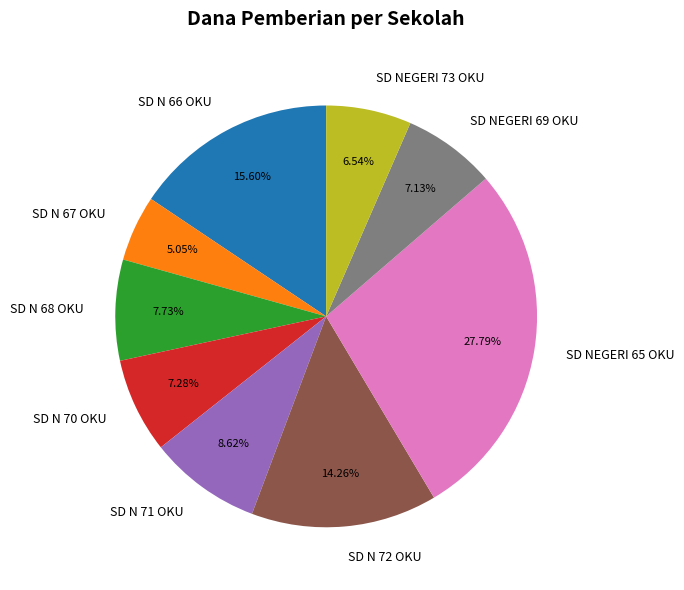

Which has a higher value, SD NEGERI 69 OKU or SD N 66 OKU?

SD N 66 OKU